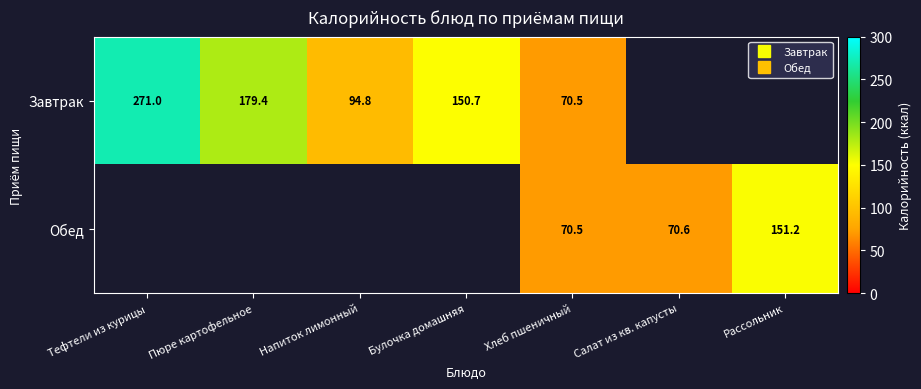

At which label does Завтрак first exceed 179?

Тефтели из курицы